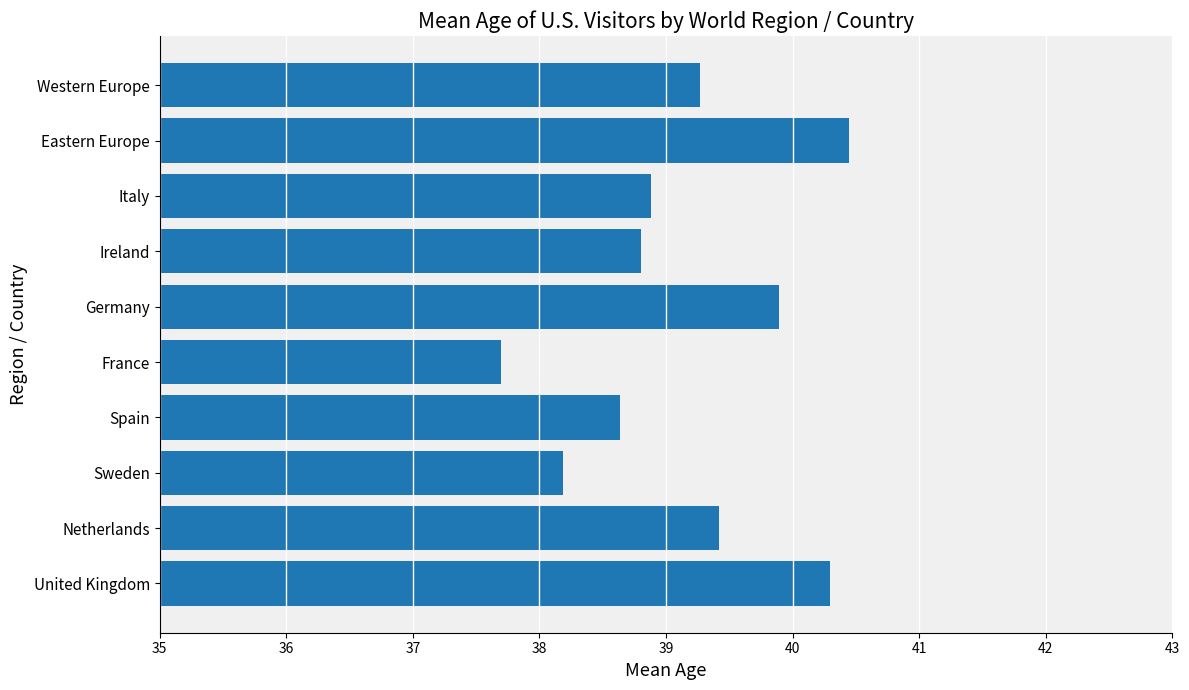

Count the number of values greater than 39.

5